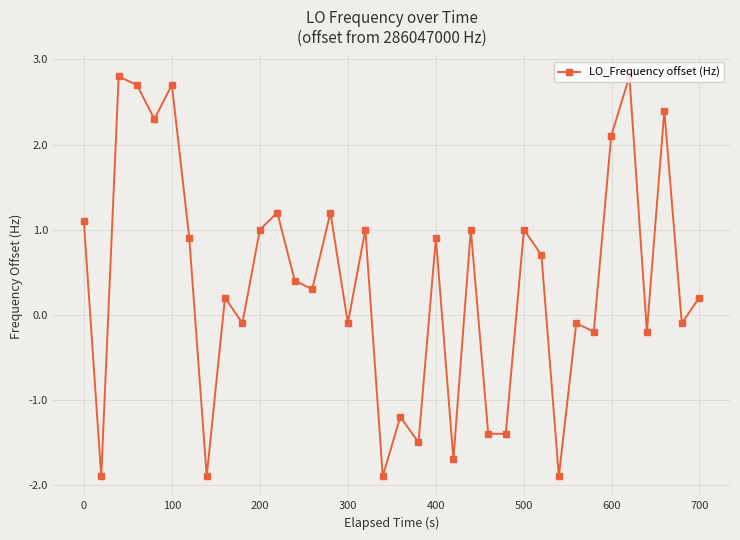

What is the minimum value shown in the chart?

-1.9